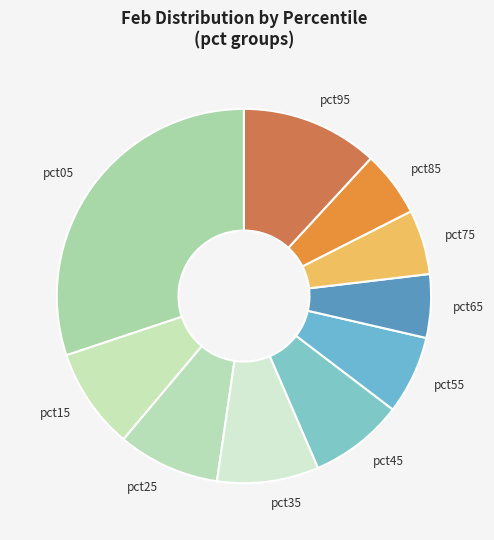

Does pct95 represent more than half of the total?

No